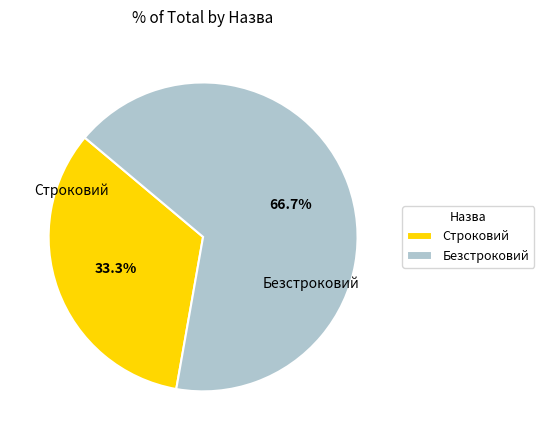

Between Строковий and Безстроковий, which is larger?

Безстроковий